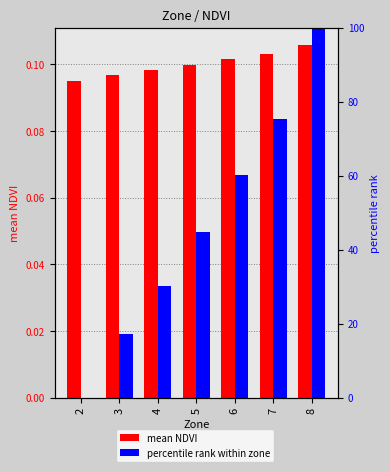

Which series changed the most between 5 and 6?

percentile rank within zone